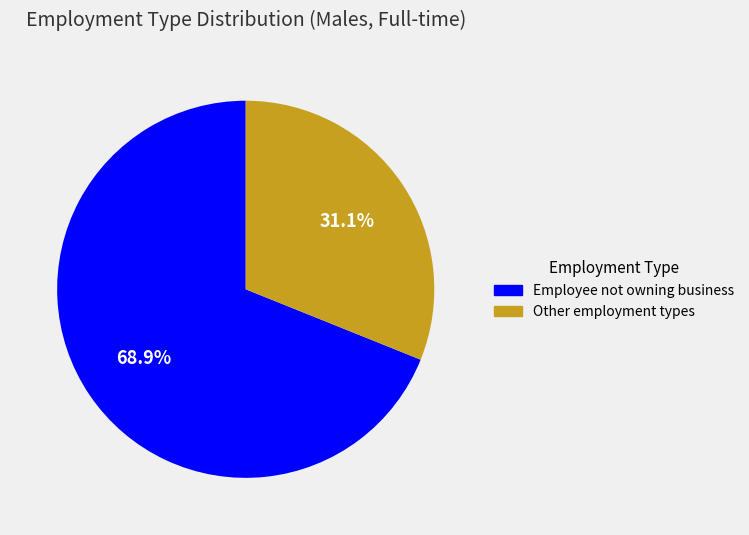

Does any single category account for the majority?

Yes